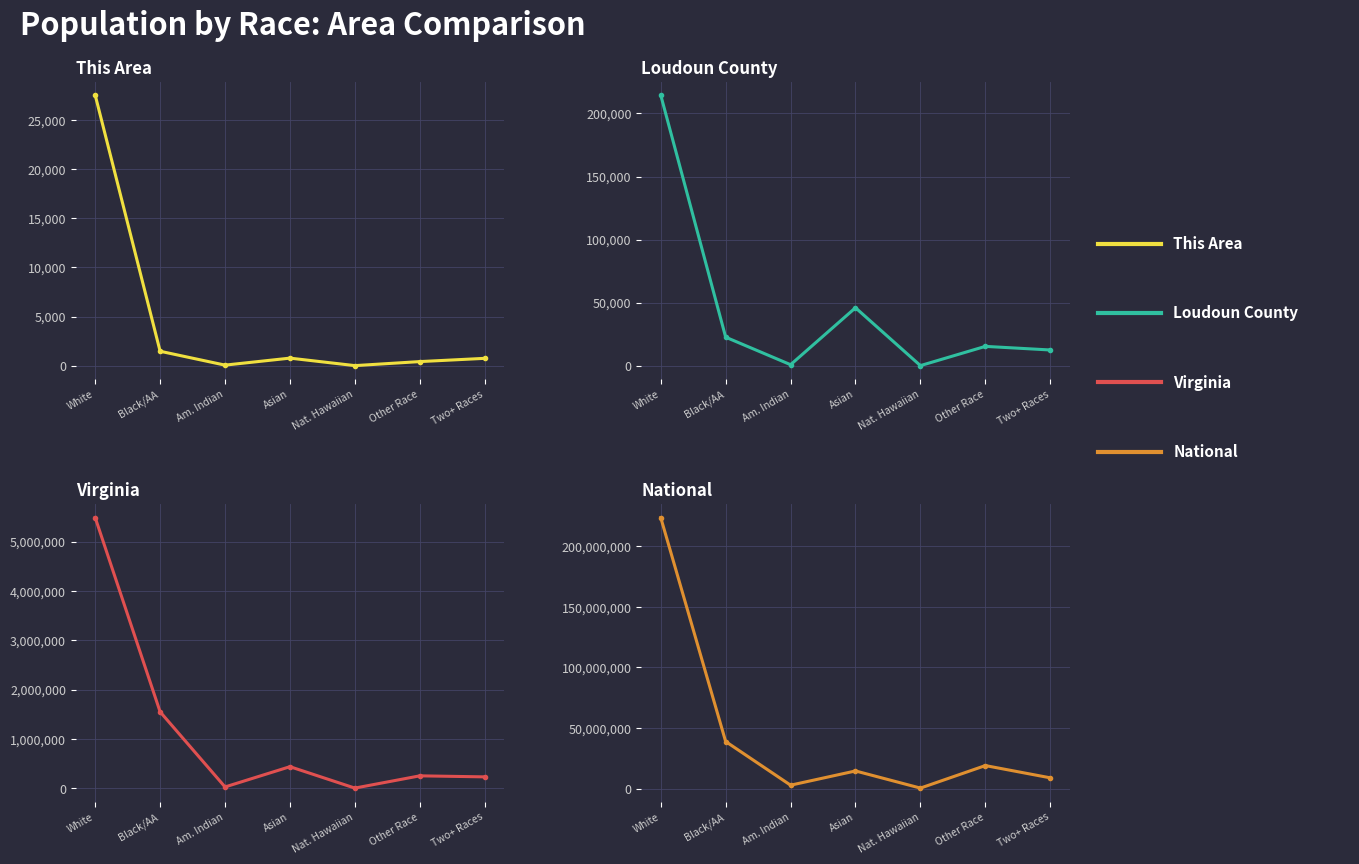

Which category has the lowest value across all series?

Nat. Hawaiian